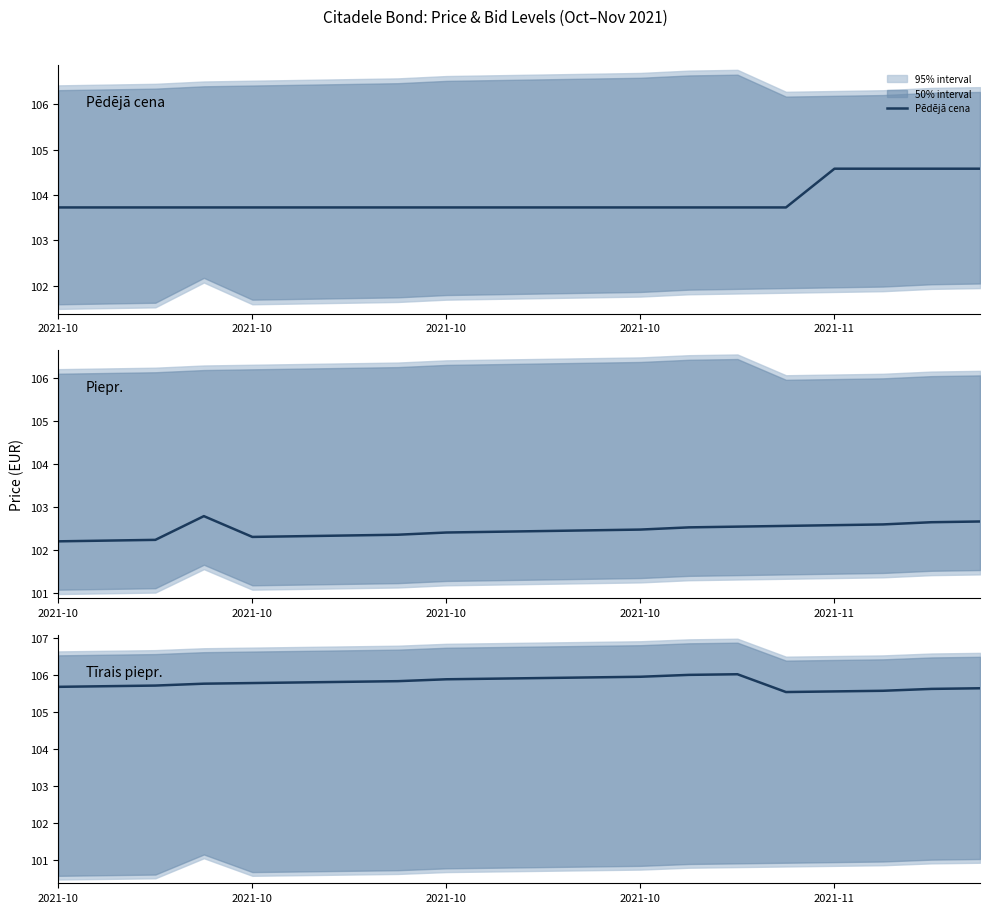

Reading right to left, transcribe all the data shown in this chart.

Pēdējā cena: 104.6	104.6	104.6	104.6	103.7	103.7	103.7	103.7	103.7	103.7	103.7	103.7	103.7	103.7	103.7	103.7	103.7	103.7	103.7	103.7
Piepr.: 102.7	102.6	102.6	102.6	102.6	102.5	102.5	102.5	102.5	102.4	102.4	102.4	102.4	102.3	102.3	102.3	102.8	102.2	102.2	102.2
Tīrais piepr.: 105.6	105.6	105.6	105.5	105.5	106.0	106.0	105.9	105.9	105.9	105.9	105.9	105.8	105.8	105.8	105.8	105.8	105.7	105.7	105.7